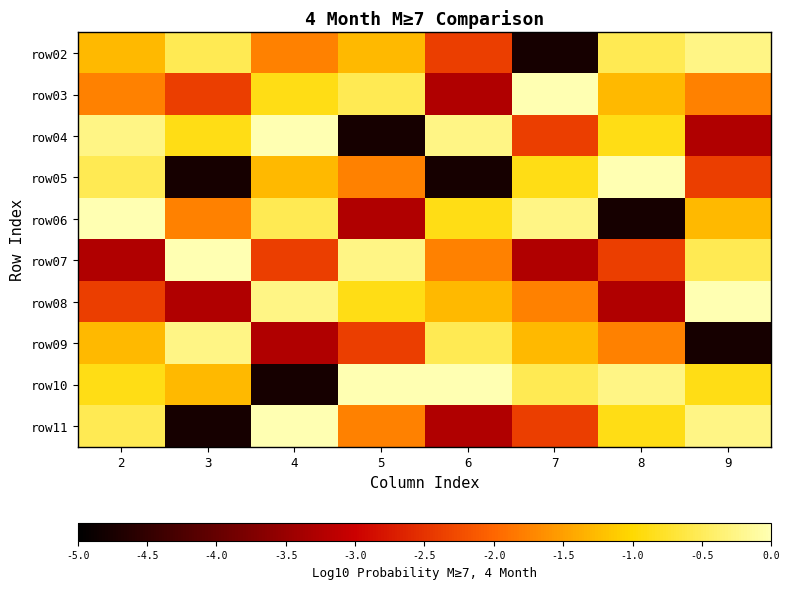

Reading left to right, transcribe all the data shown in this chart.

row02: 2=-1.3	3=-0.5	4=-1.8	5=-1.3	6=-2.4	7=-4.8	8=-0.5	9=-0.3
row03: 2=-1.8	3=-2.4	4=-0.9	5=-0.5	6=-3.3	7=0.0	8=-1.3	9=-1.8
row04: 2=-0.3	3=-0.9	4=0.0	5=-4.8	6=-0.3	7=-2.4	8=-0.9	9=-3.3
row05: 2=-0.5	3=-4.8	4=-1.3	5=-1.8	6=-4.8	7=-0.9	8=0.0	9=-2.4
row06: 2=0.0	3=-1.8	4=-0.5	5=-3.3	6=-0.9	7=-0.3	8=-4.8	9=-1.3
row07: 2=-3.3	3=0.0	4=-2.4	5=-0.3	6=-1.8	7=-3.3	8=-2.4	9=-0.5
row08: 2=-2.4	3=-3.3	4=-0.3	5=-0.9	6=-1.3	7=-1.8	8=-3.3	9=0.0
row09: 2=-1.3	3=-0.3	4=-3.3	5=-2.4	6=-0.5	7=-1.3	8=-1.8	9=-4.8
row10: 2=-0.9	3=-1.3	4=-4.8	5=0.0	6=0.0	7=-0.5	8=-0.3	9=-0.9
row11: 2=-0.5	3=-4.8	4=0.0	5=-1.8	6=-3.3	7=-2.4	8=-0.9	9=-0.3